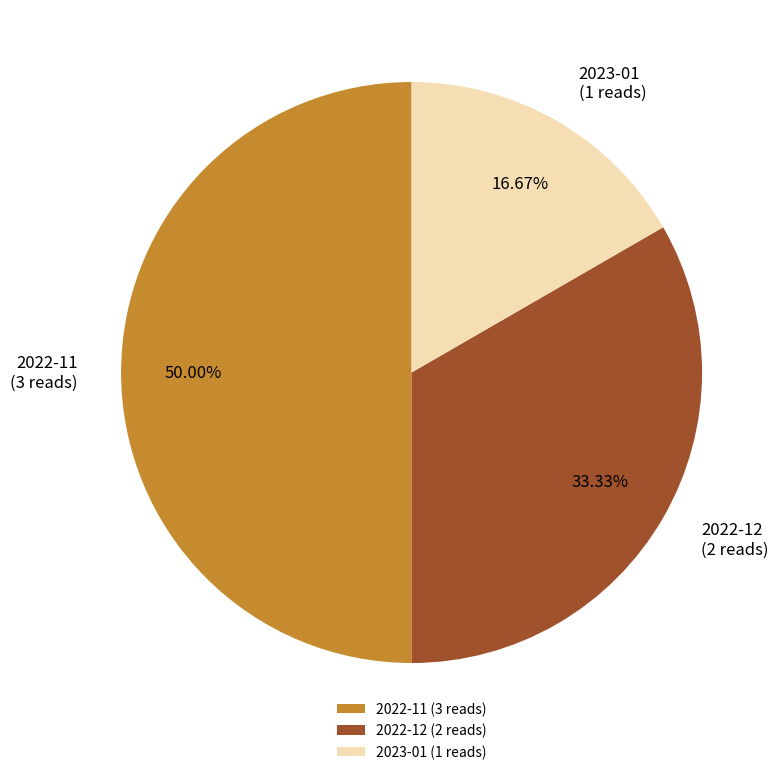

What portion of the pie excludes 2022-11?

50.0%